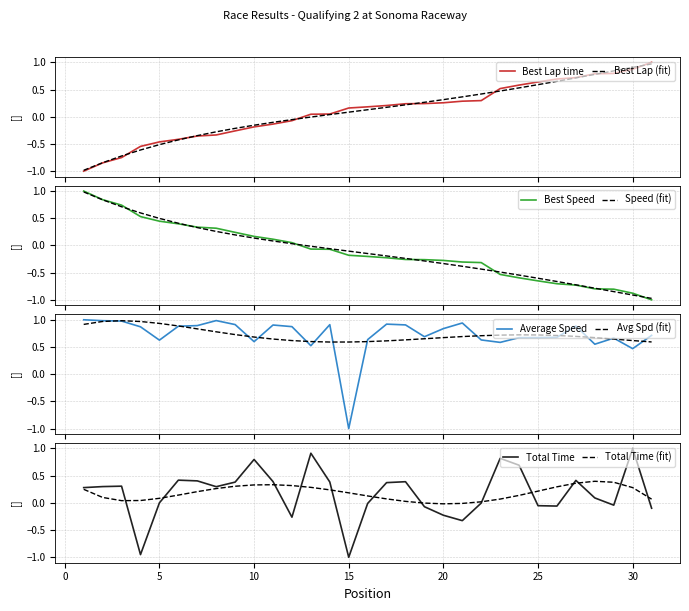

At which label does Best Speed reach its minimum?

31